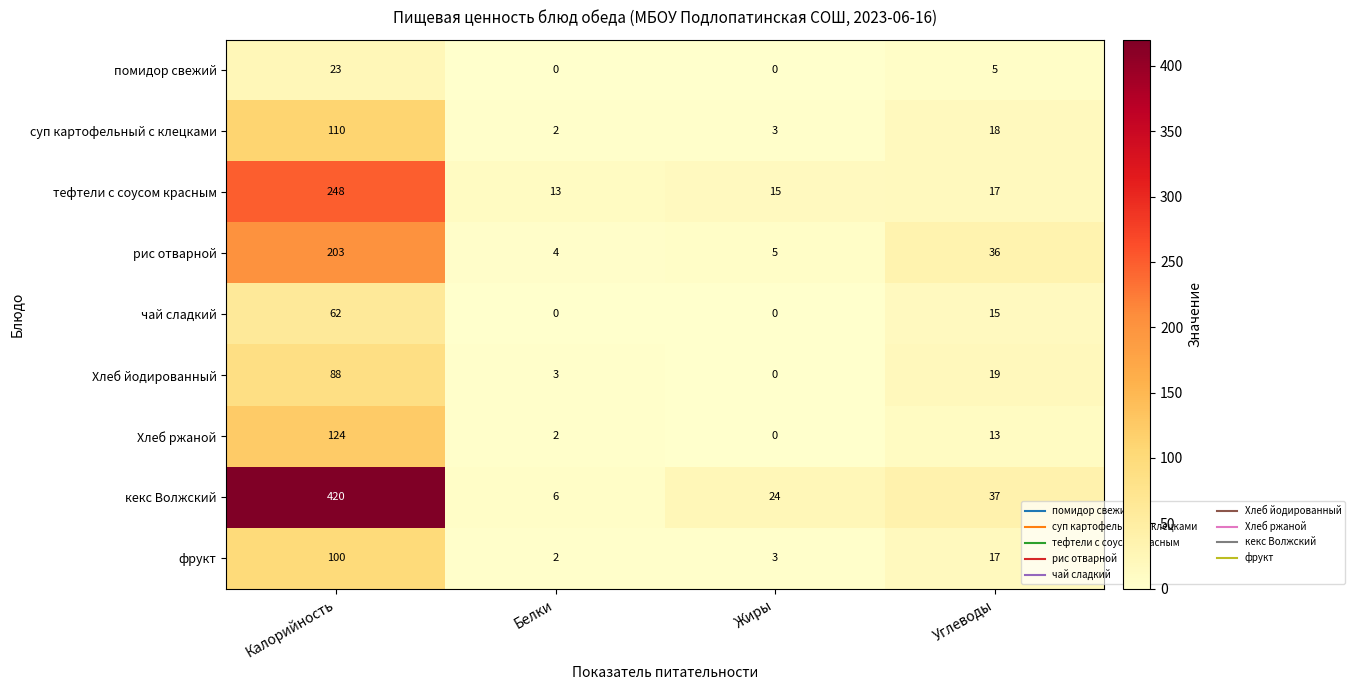

Is it true that помидор свежий equals 14 at Калорийность?

False